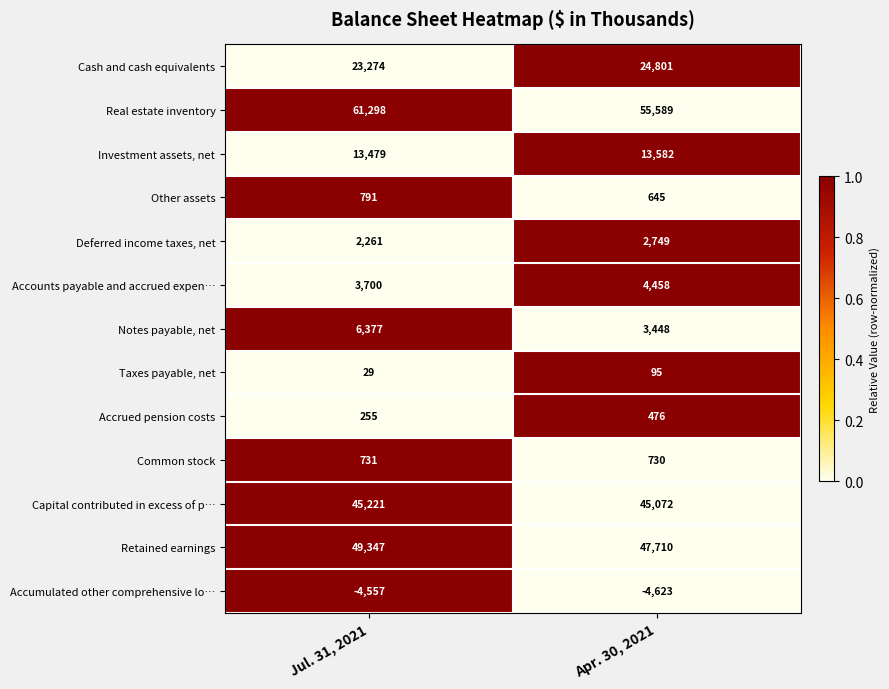

Which category has the lowest value across all series?

Apr. 30, 2021